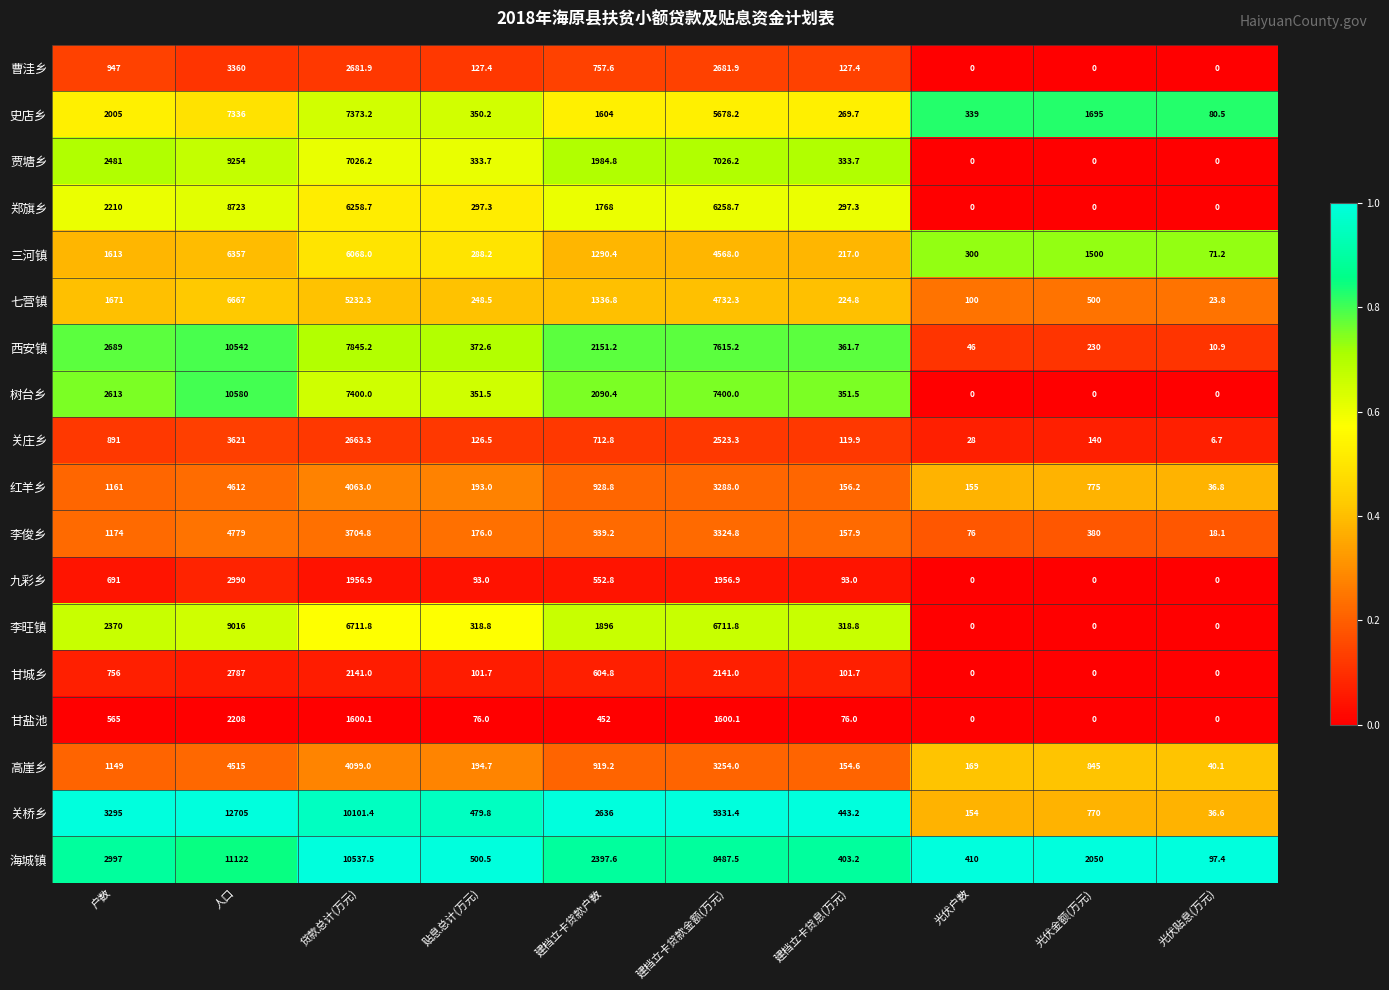

List the series in order of their peak value, lowest first.

甘盐池, 甘城乡, 九彩乡, 曹洼乡, 关庄乡, 高崖乡, 红羊乡, 李俊乡, 三河镇, 七营镇, 史店乡, 郑旗乡, 李旺镇, 贾塘乡, 西安镇, 树台乡, 海城镇, 关桥乡